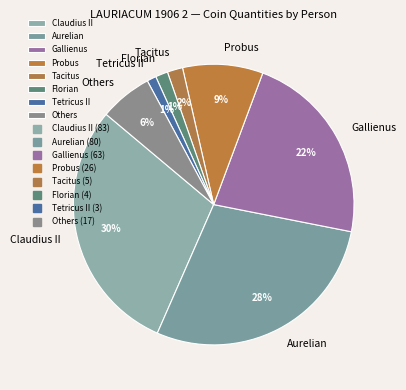

How many segments does this pie chart have?

8